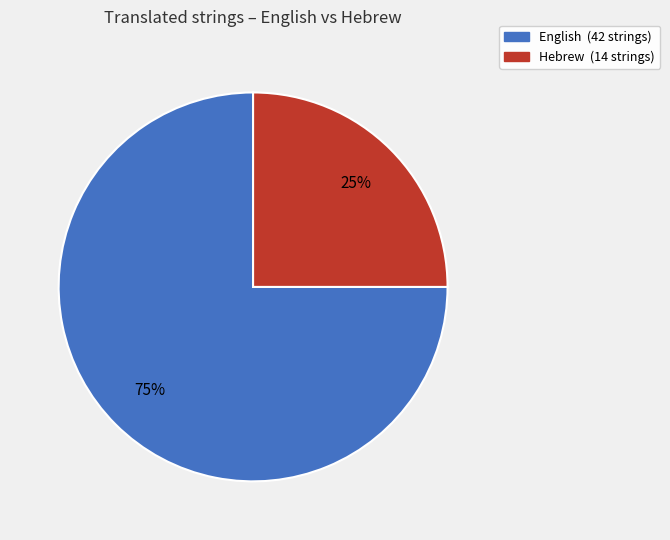

Does Hebrew account for over 50% of the chart?

No